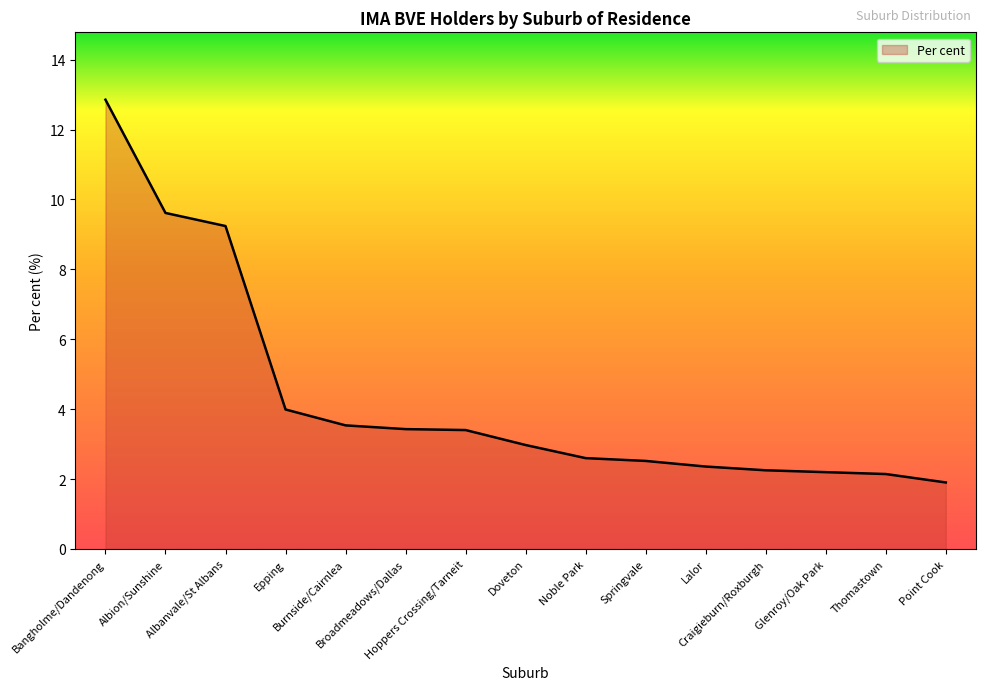

Count the number of data series in this chart.

1